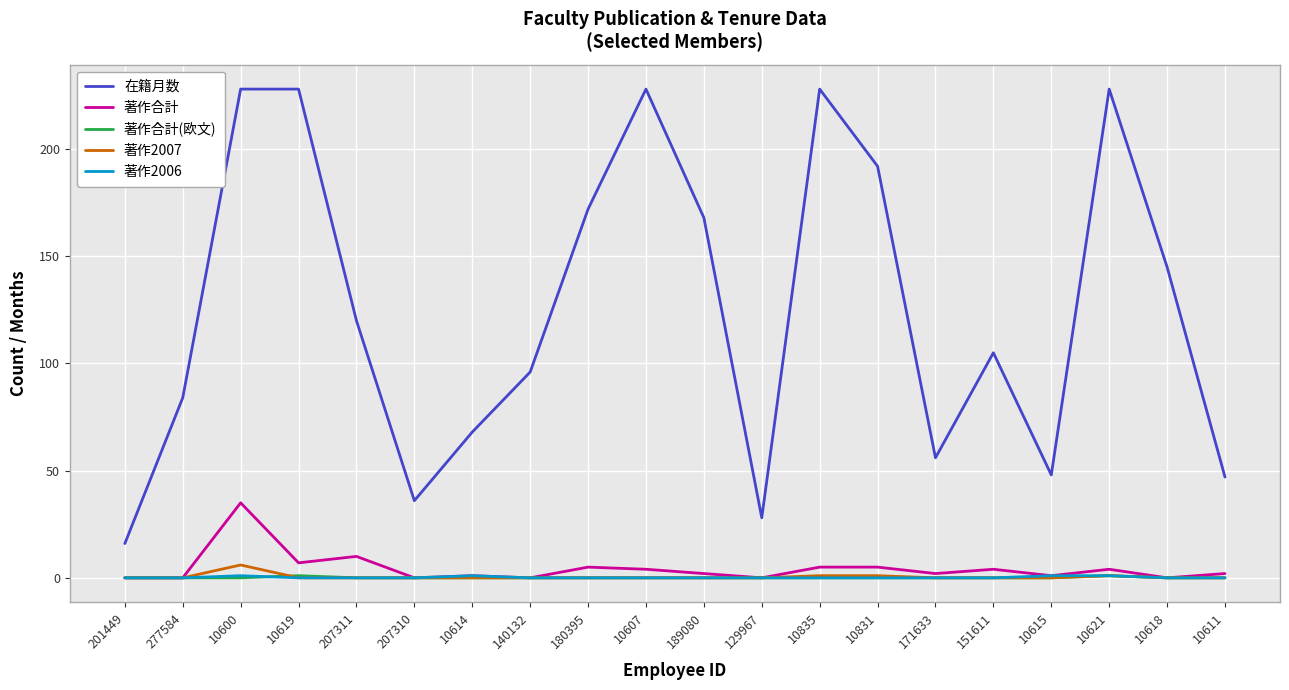

What is the sum of the 著作2007 values at 171633 and 10600?

6